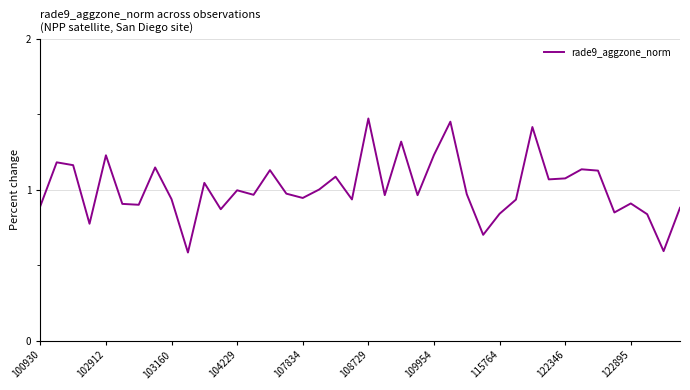

Does the chart have visible grid lines?

Yes